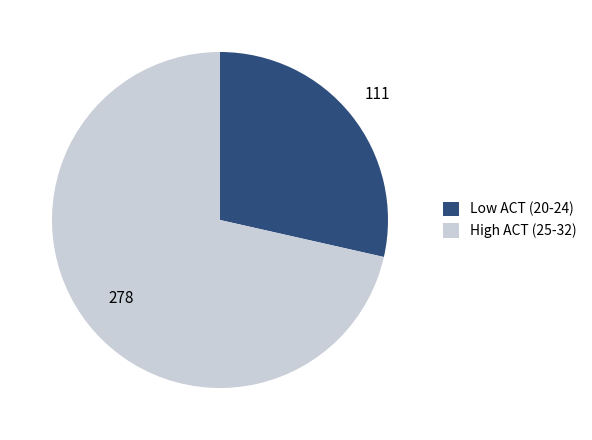

Do Low ACT (20-24) and High ACT (25-32) together represent more than half of the pie?

Yes